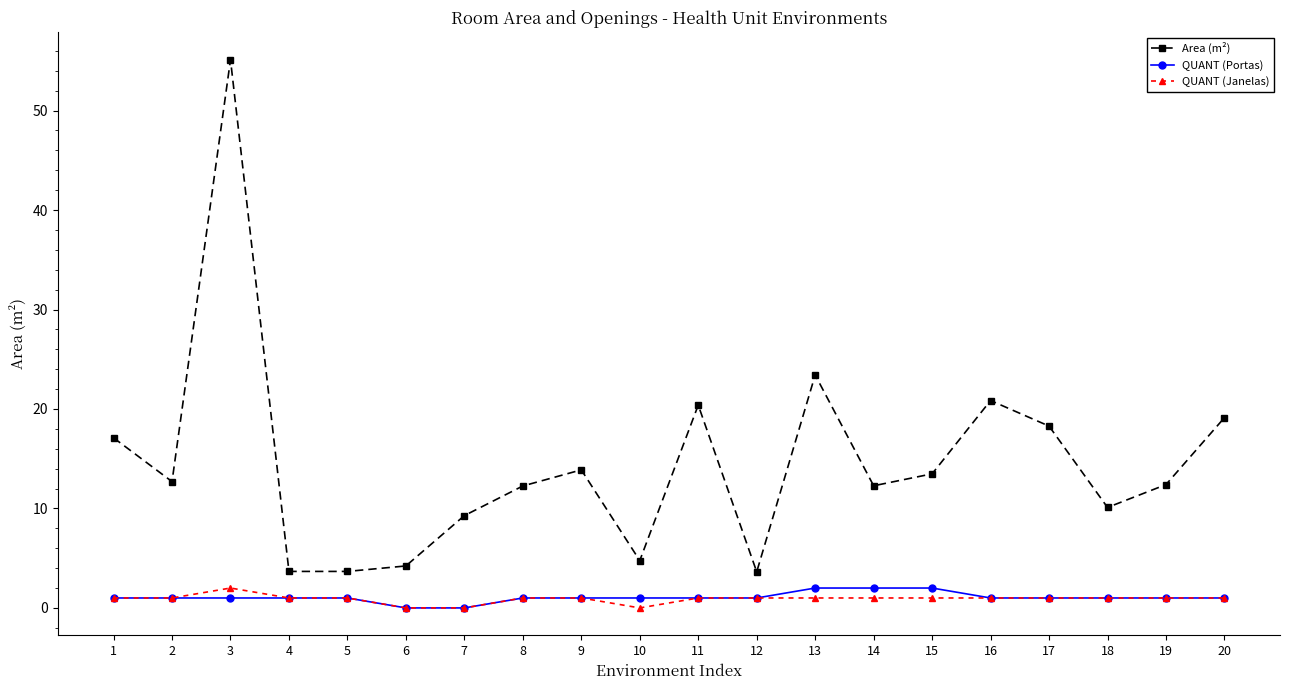

Which series has the widest spread of values?

Area (m²)